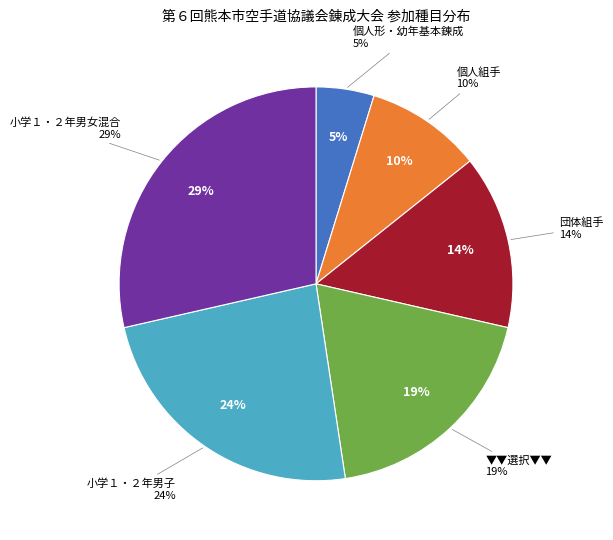

How many slices are in this pie chart?

6